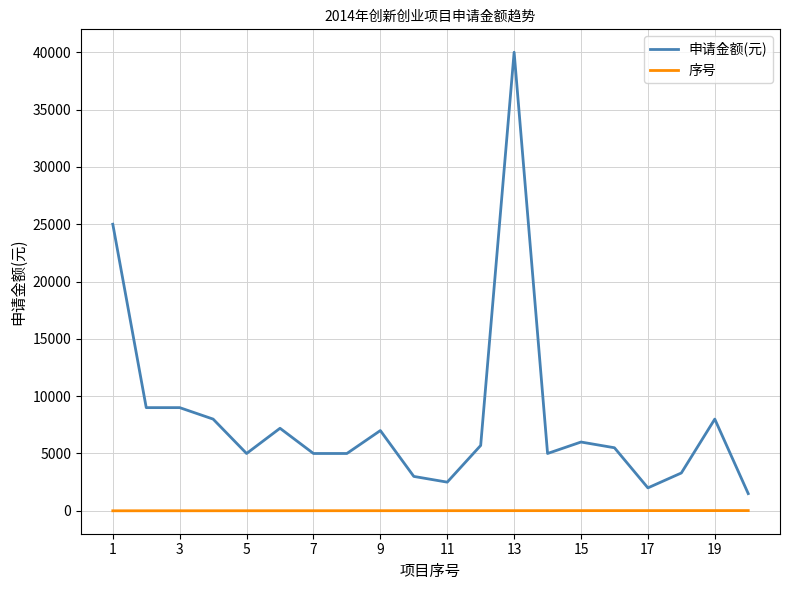

Which series has the largest total across all categories?

申请金额(元)